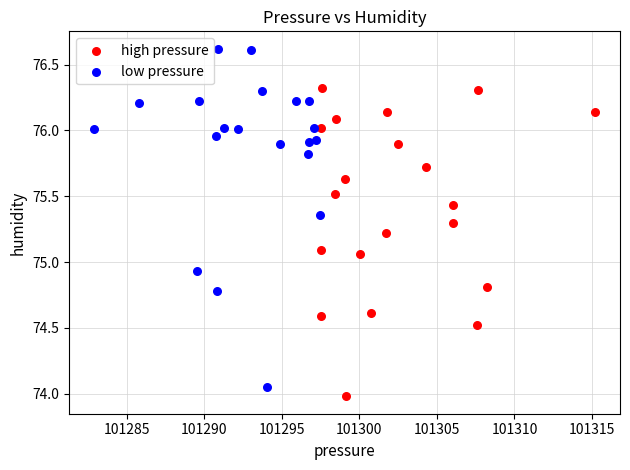

Which series has the widest spread of Y values?

low pressure